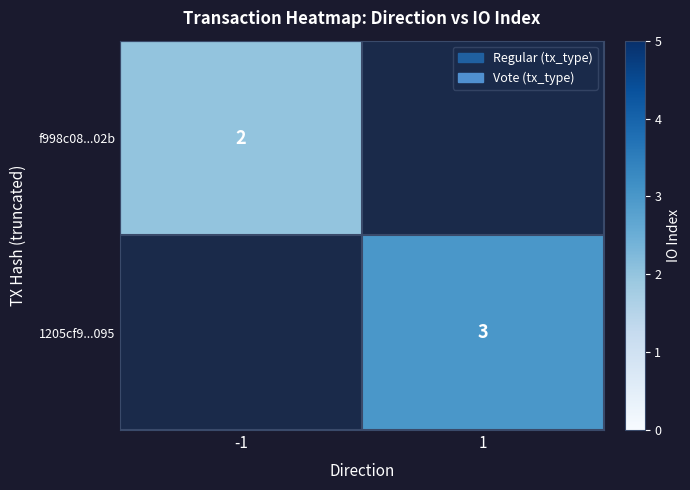

The value of 1205cf9...095 at 1 is 1. True or false?

False